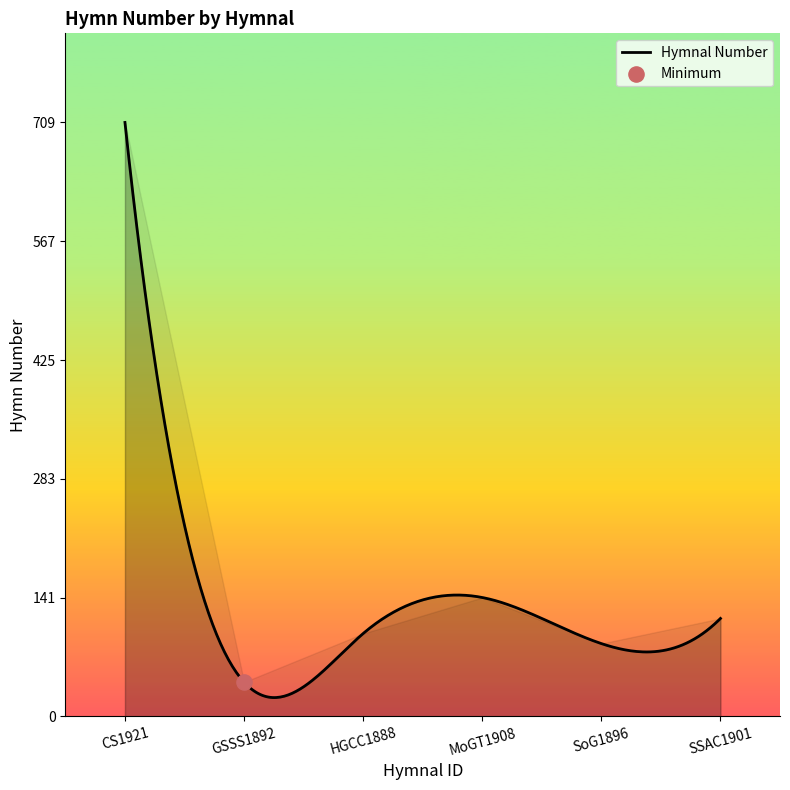

Which has a higher value, HGCC1888 or SoG1896?

HGCC1888